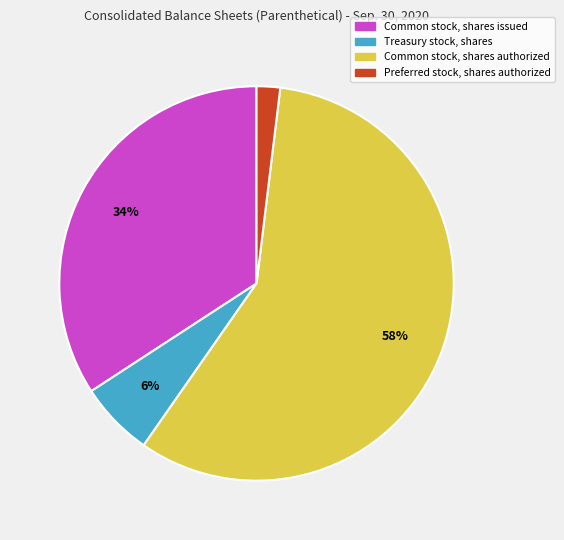

Is the sum of Common stock, shares authorized and Preferred stock, shares authorized greater than half?

Yes